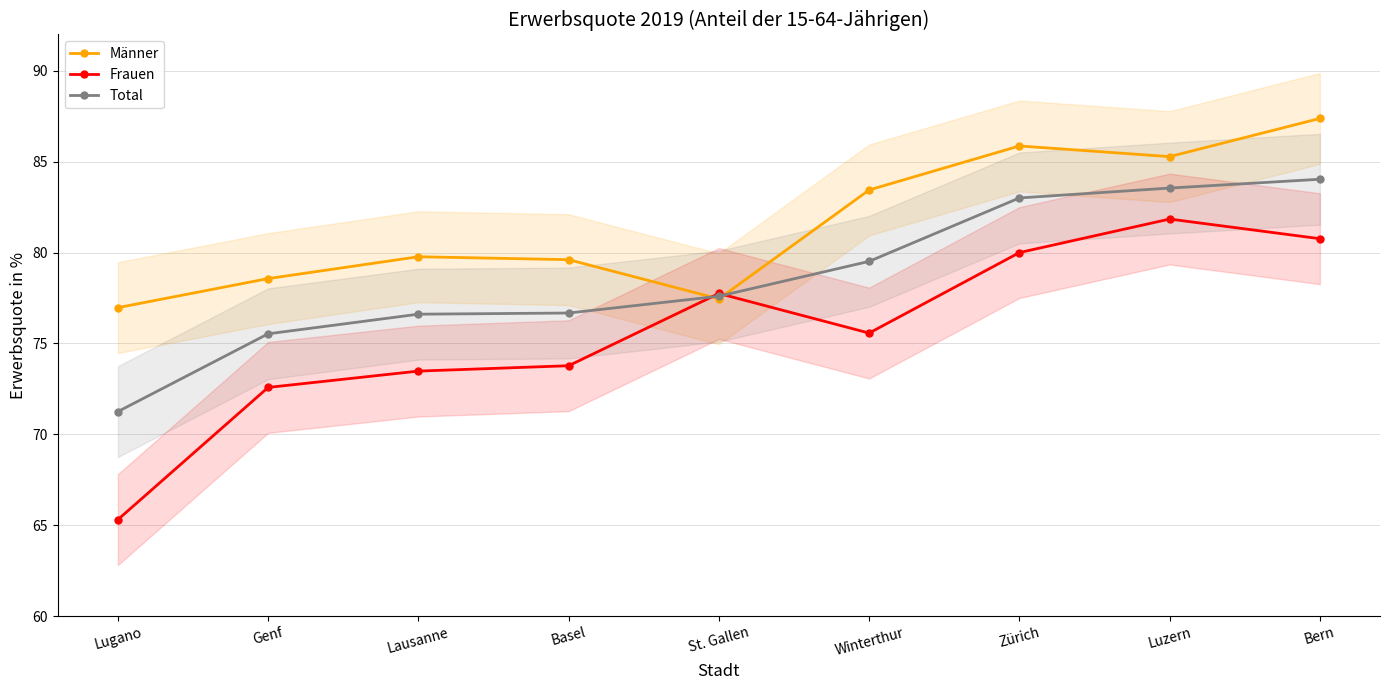

Does the chart have visible grid lines?

Yes